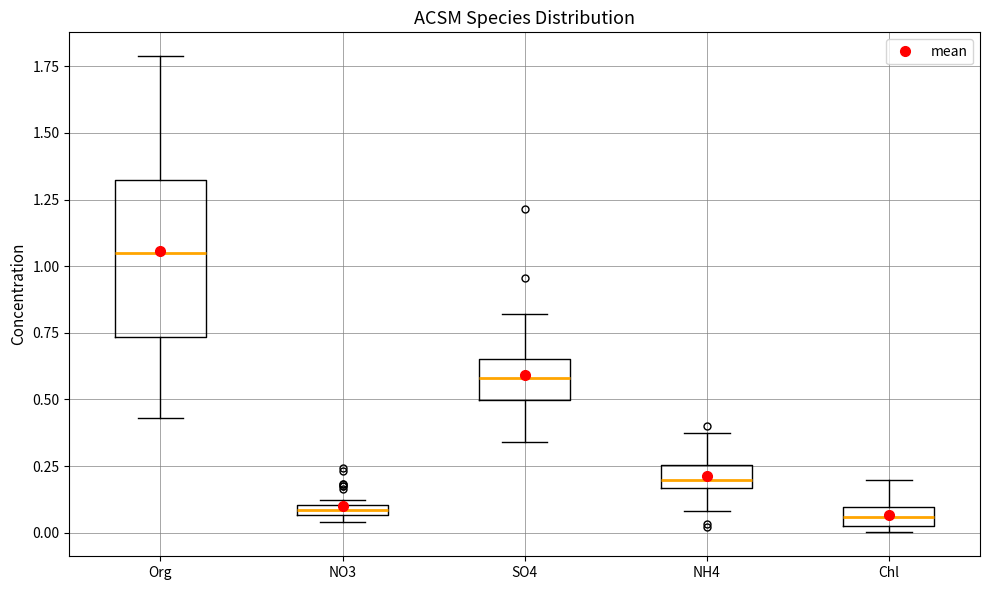

Comparing the boxes themselves (not the whiskers), which one is the tallest?

Org